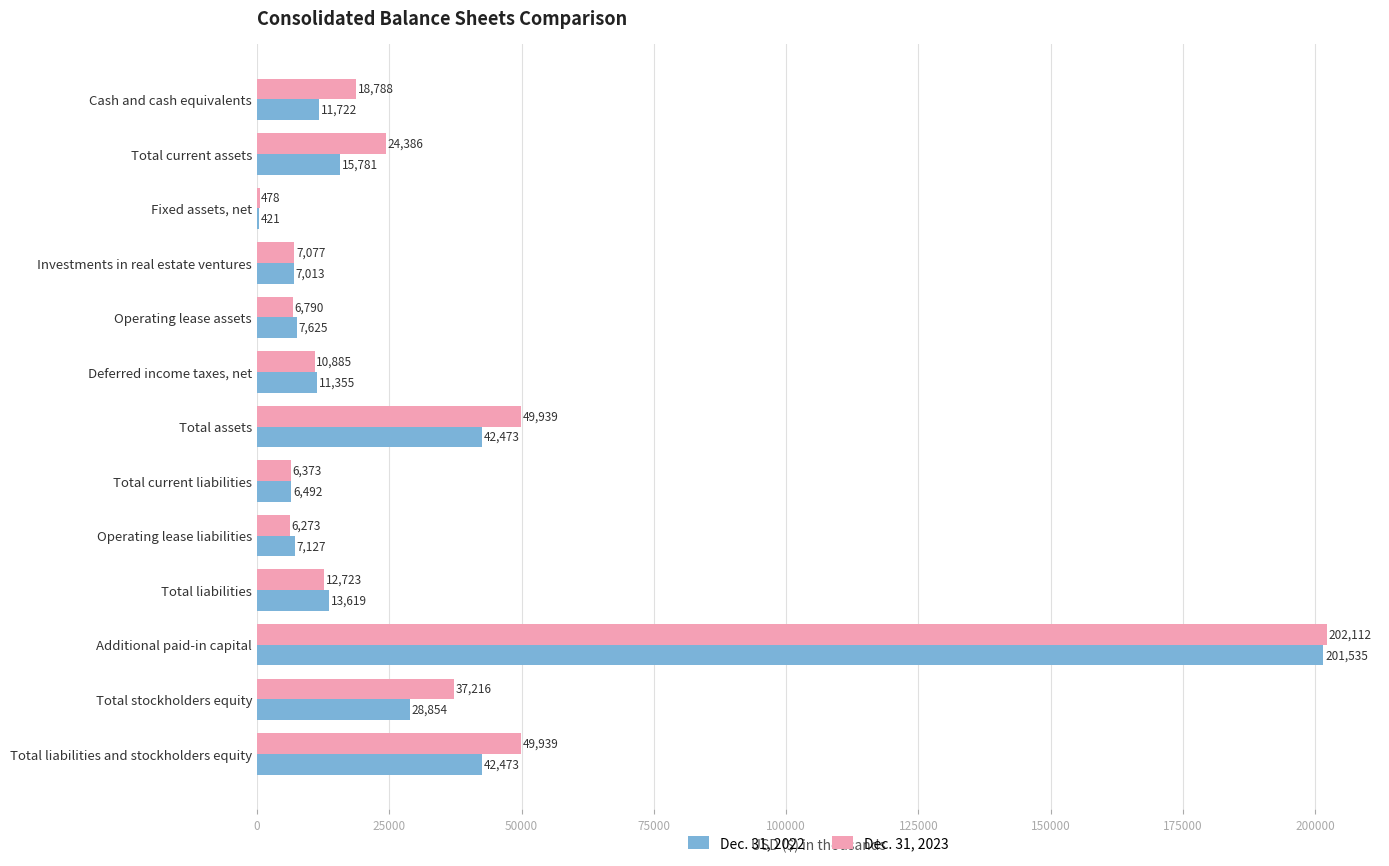

Which series changed the most between Total current liabilities and Total liabilities?

Dec. 31, 2022